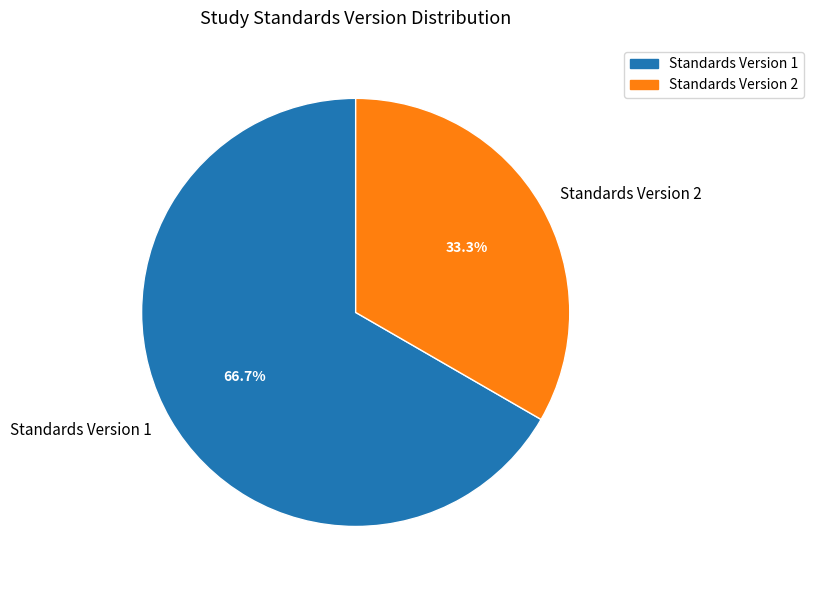

Is there a majority slice in this chart?

Yes